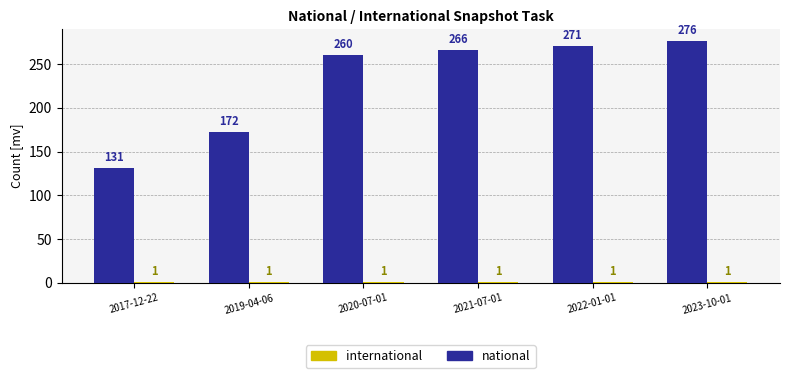

Read the national value at 2019-04-06.

172